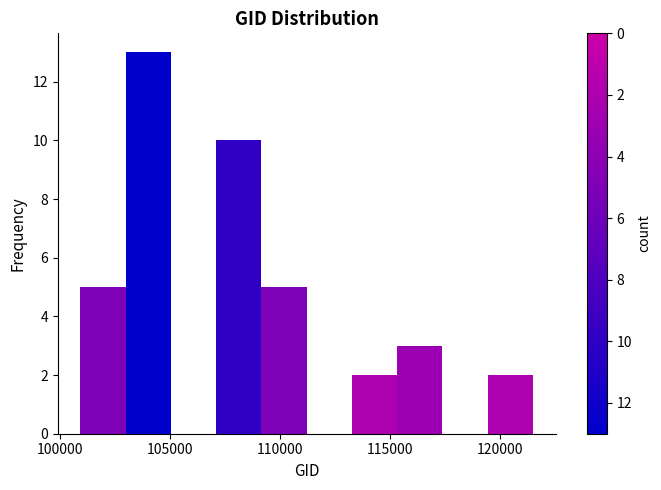

Reading left to right, transcribe this chart: for each bar, give the range it covers on the x-axis and its height. Neither the bar edges nor the heights are printed on the chart, so give them approximately, as read against the axes.

101000 to 103000: 5
103000 to 105000: 13
105000 to 107000: 0
107000 to 109000: 10
109000 to 111000: 5
111000 to 113500: 0
113500 to 115500: 2
115500 to 117500: 3
117500 to 119500: 0
119500 to 121500: 2